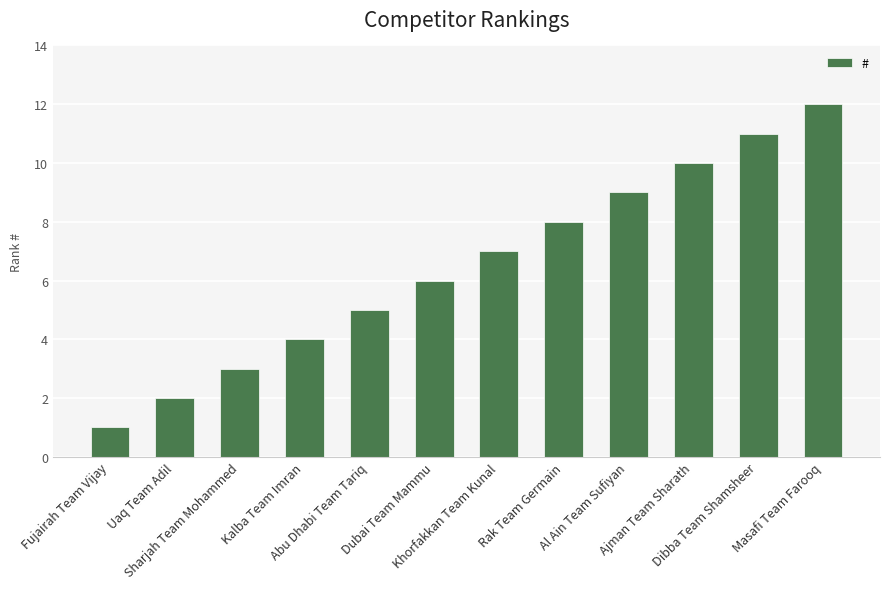

Are the bars grouped side by side (vs. stacked)?

No